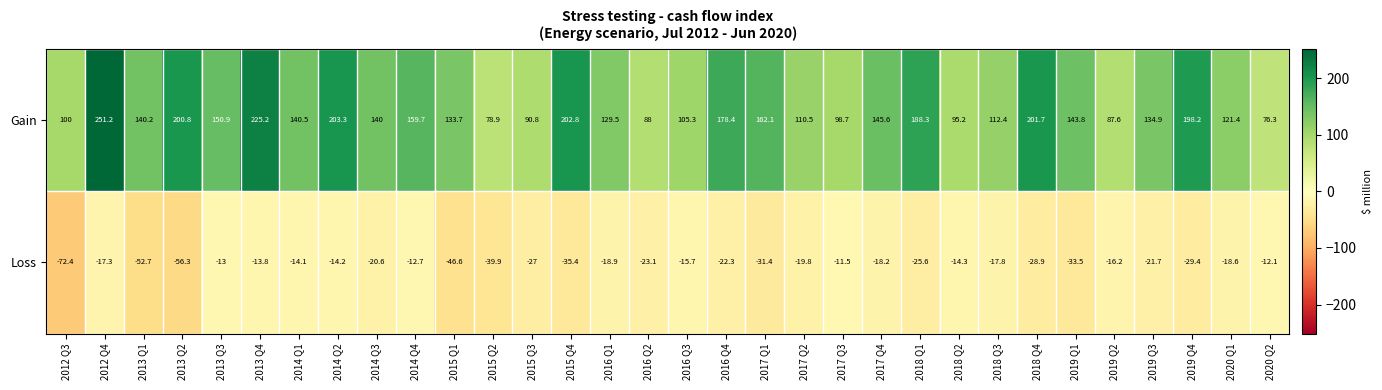

How many categories are shown in the chart?

32